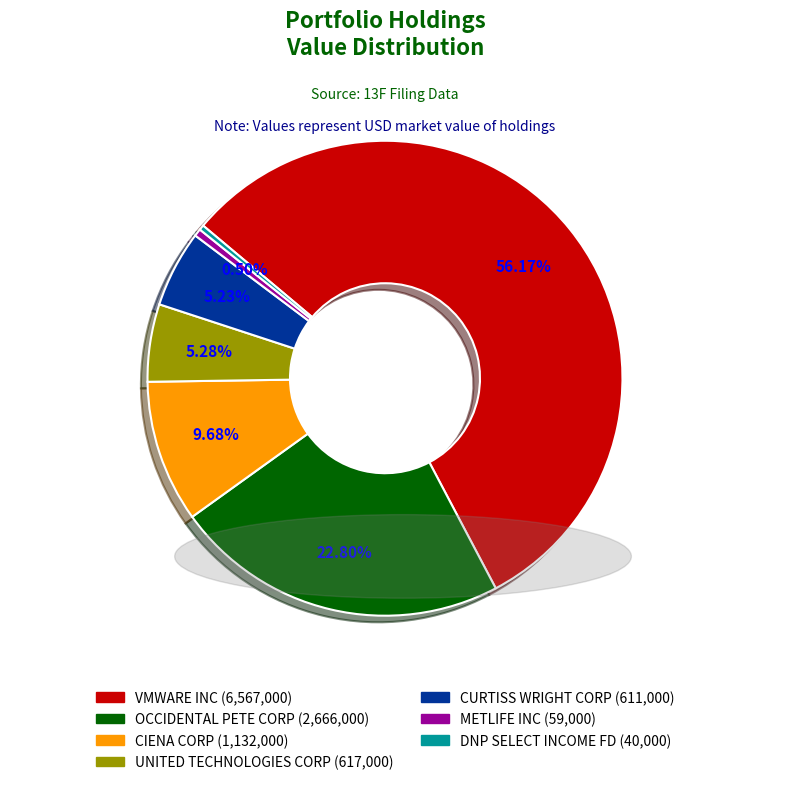

Do OCCIDENTAL PETE CORP and VMWARE INC together represent more than half of the pie?

Yes